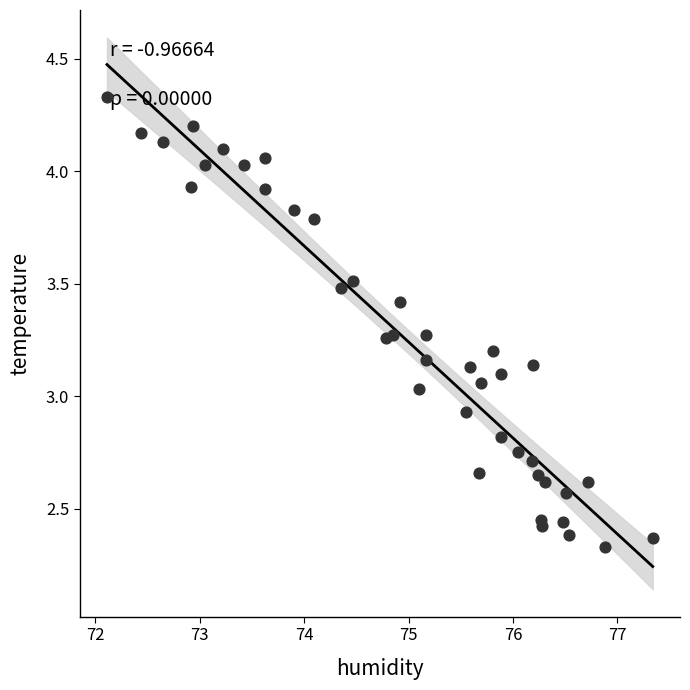

What is the range of Y values (max minus min)?

2.0